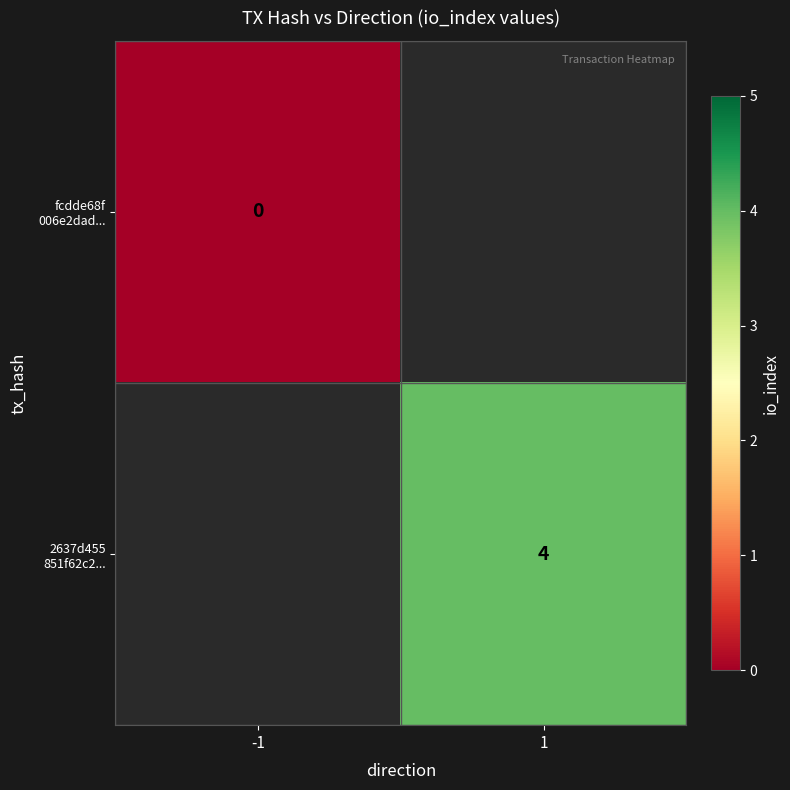

Which series has the largest range (max minus min)?

fcdde68f 006e2dad...